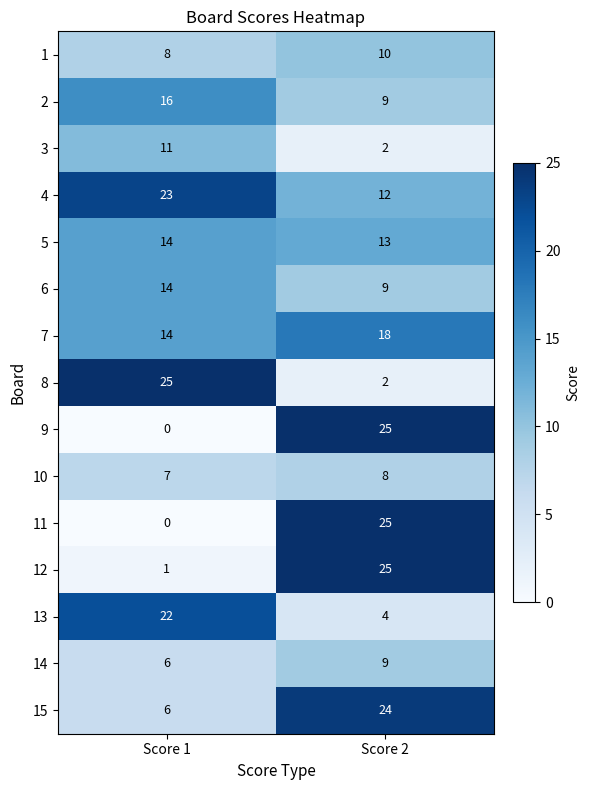

What is the difference between the 12 values at Score 2 and Score 1?

24